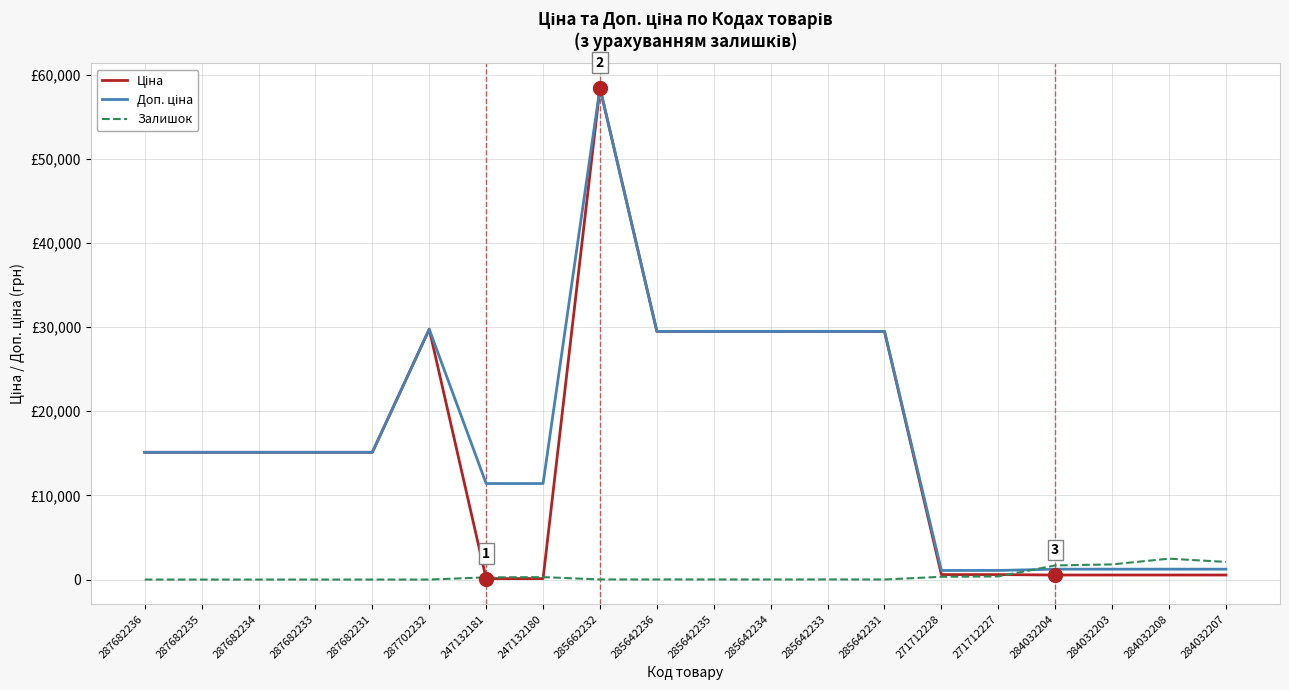

Does the chart have visible grid lines?

Yes